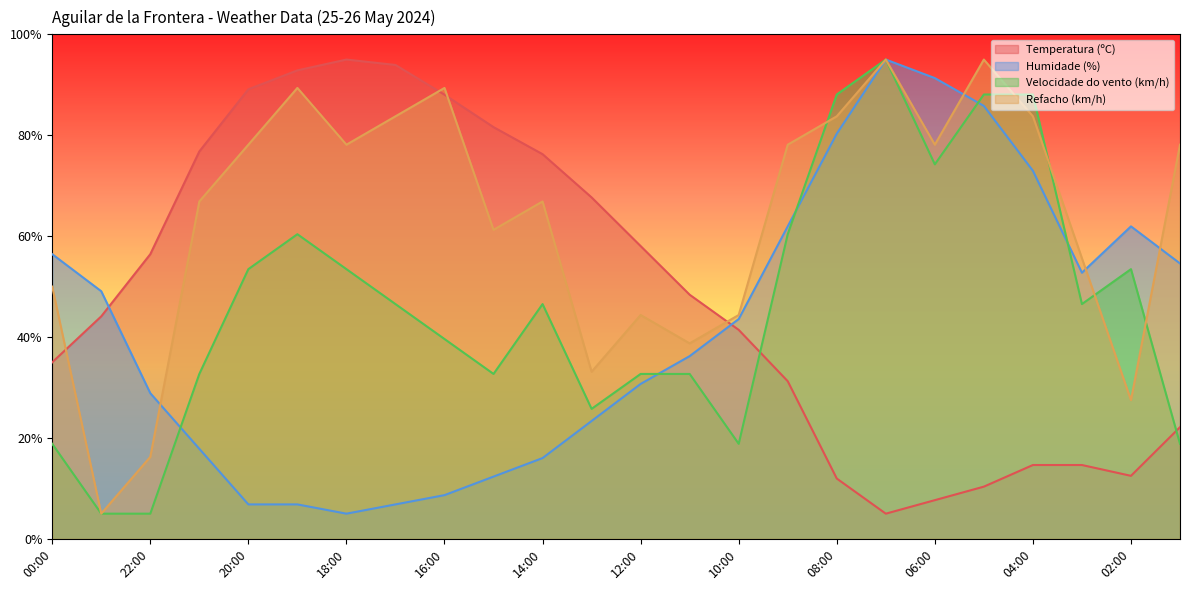

At which category is the sum across all series the highest?

07:00